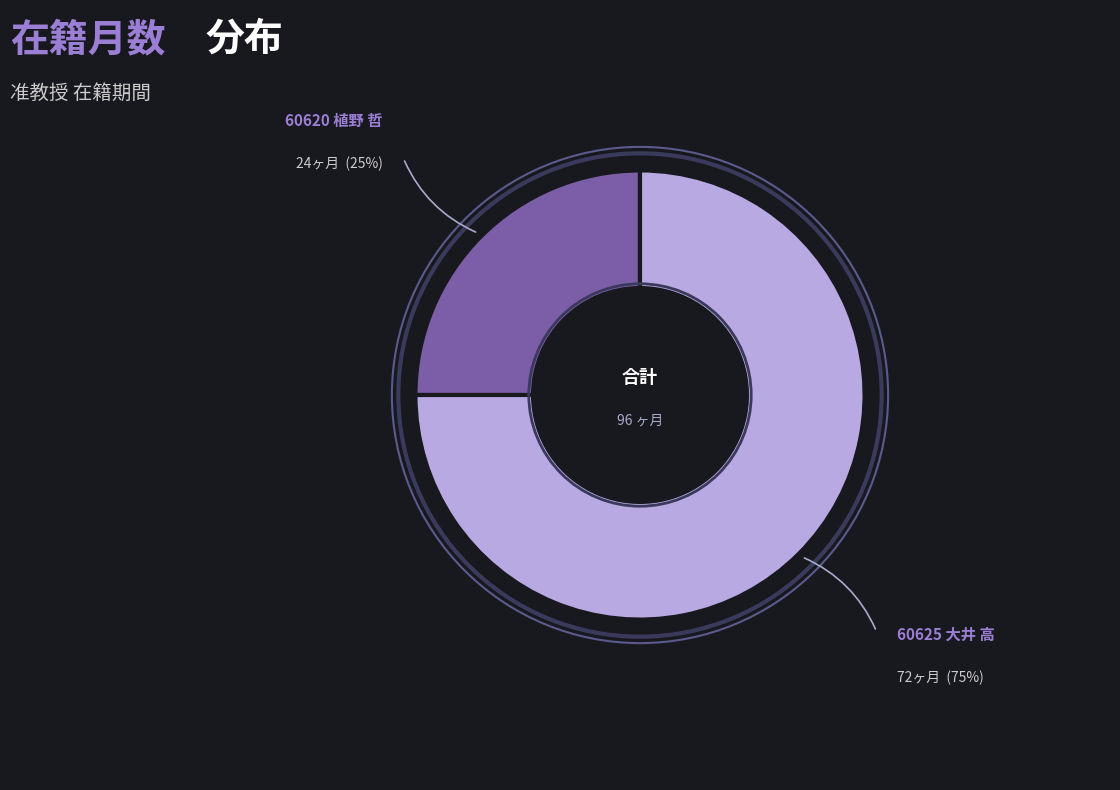

Between 60620 植野 哲 and 60625 大井 高, which is larger?

60625 大井 高